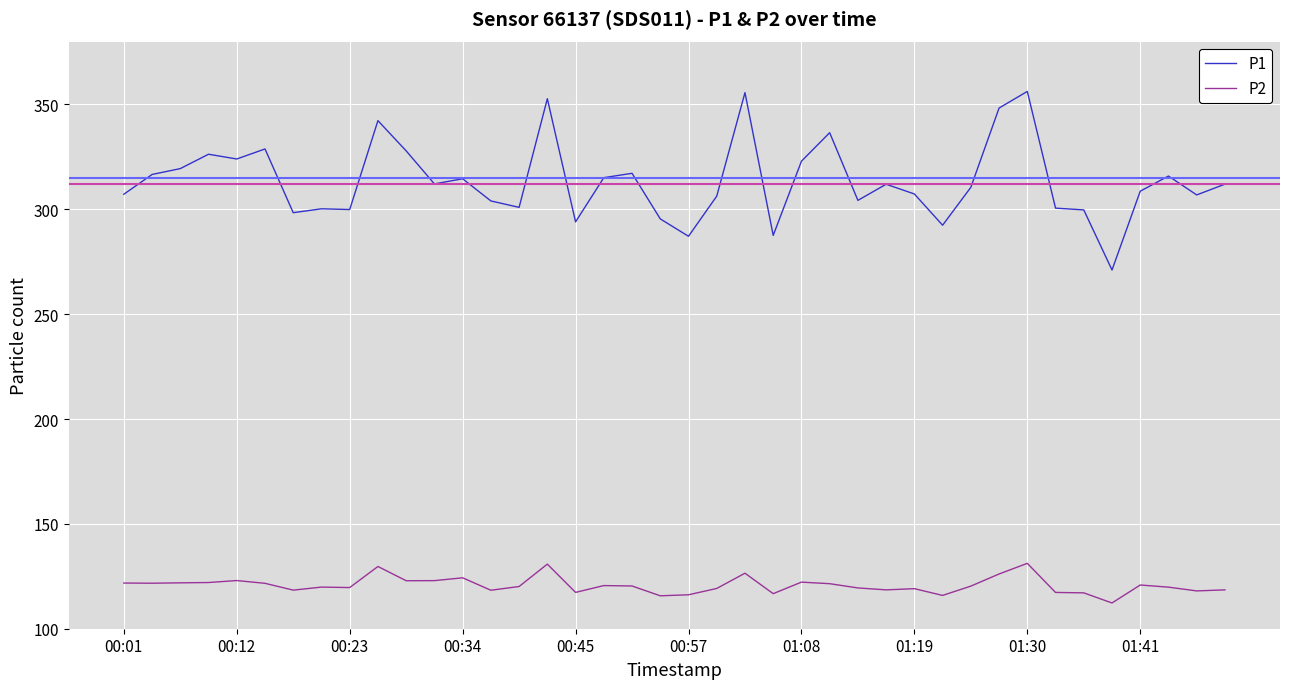

What is the maximum value shown in the chart?

356.2